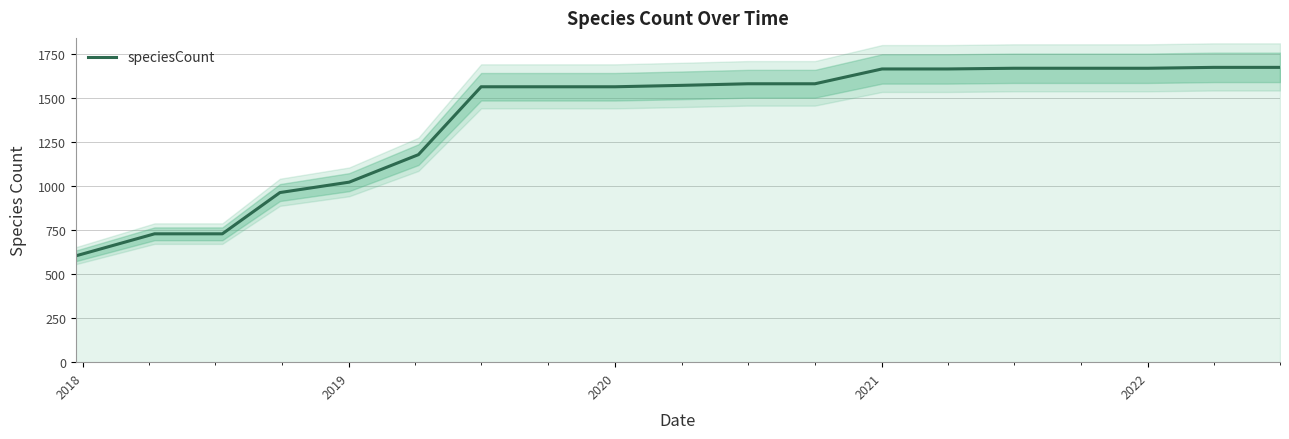

Reading left to right, extract all data points from this chart.

603	728	728	962	1021	1177	1562	1562	1562	1570	1579	1579	1663	1663	1667	1667	1667	1672	1672